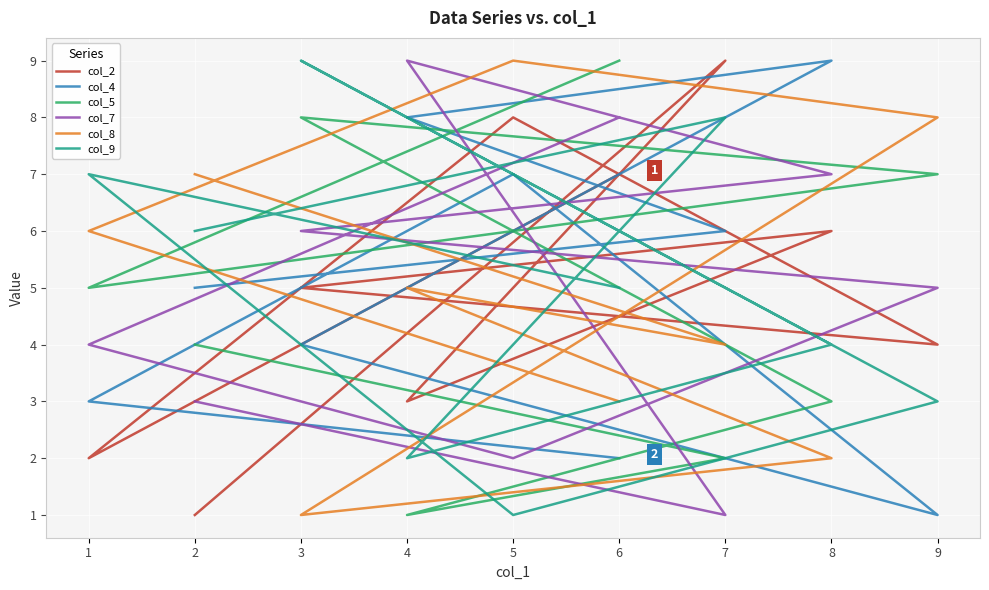

At which label is col_8 closest to 5?

4